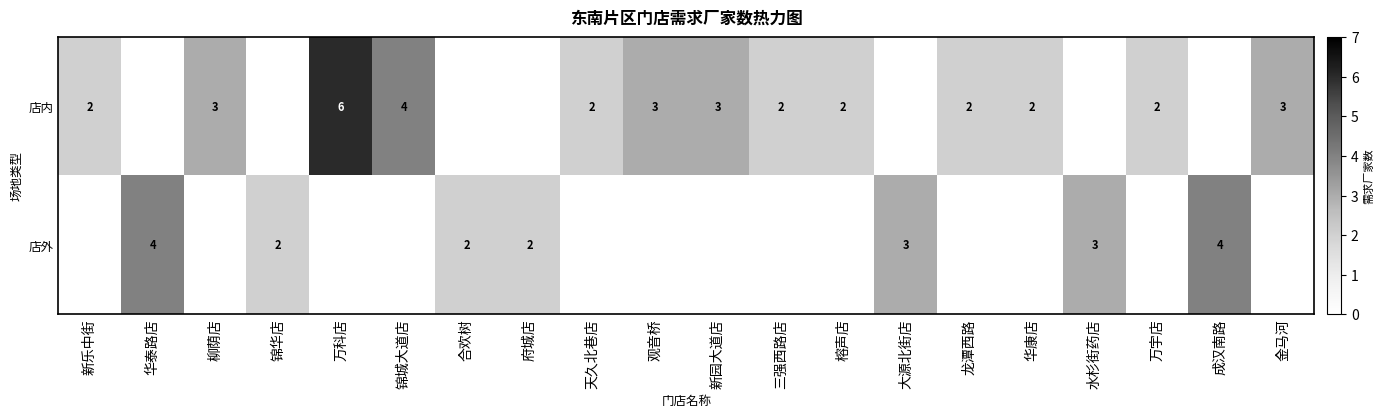

The 店内 series shows 2 at 华康店. True or false?

True